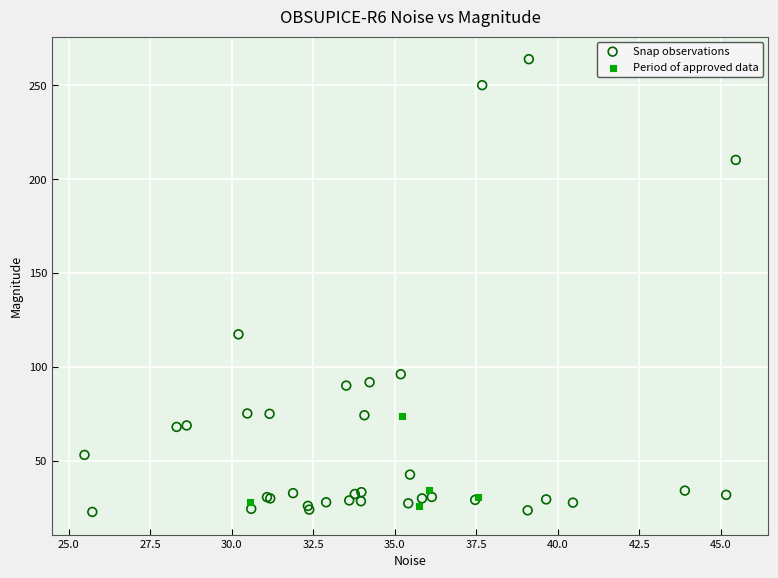

Which series has the largest Y range (max minus min)?

Snap observations